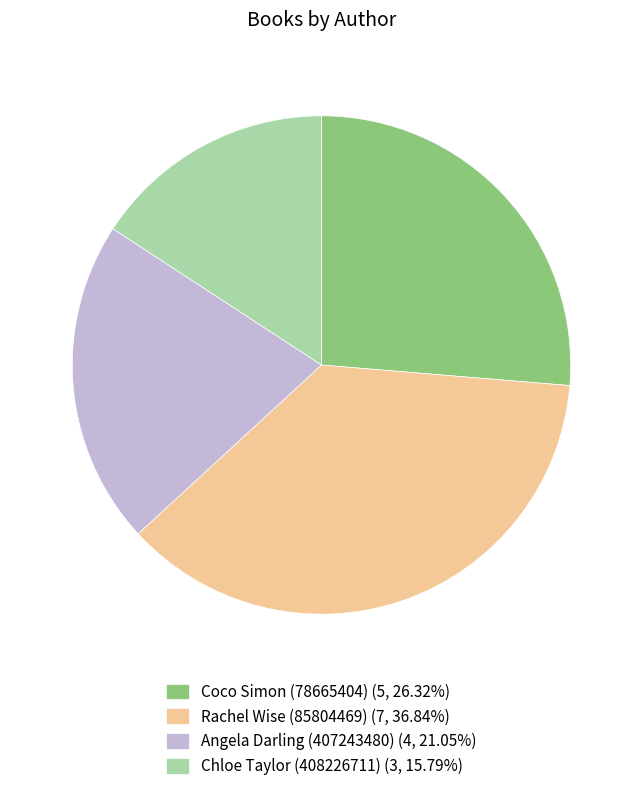

Do Rachel Wise (85804469) and Chloe Taylor (408226711) together represent more than half of the pie?

Yes